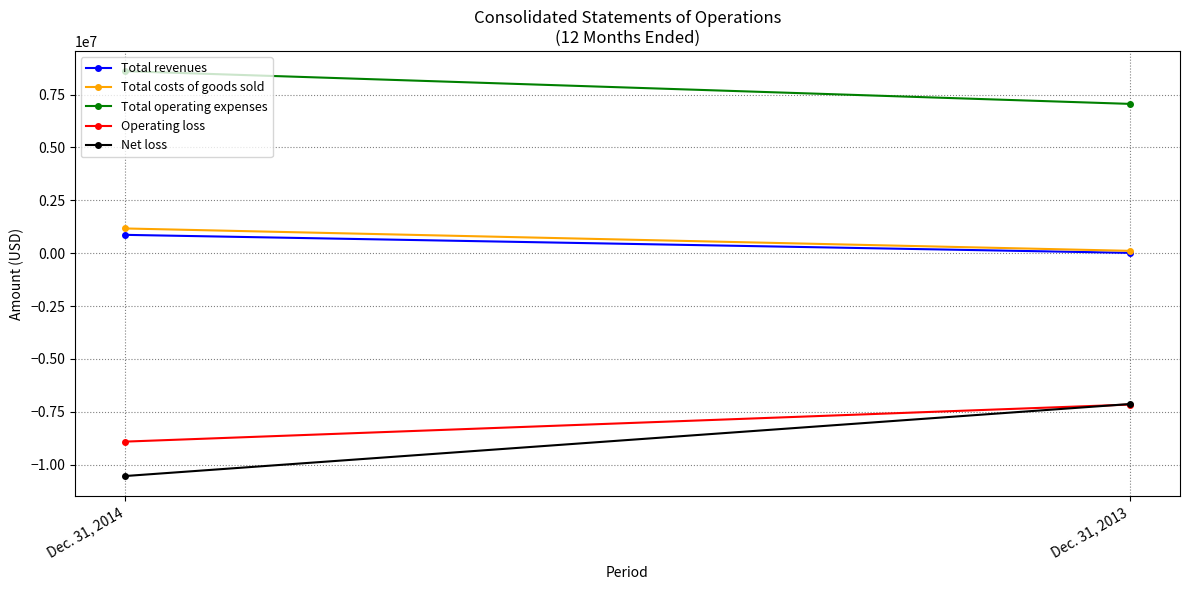

How many values in the Total revenues series are below 868000?

1